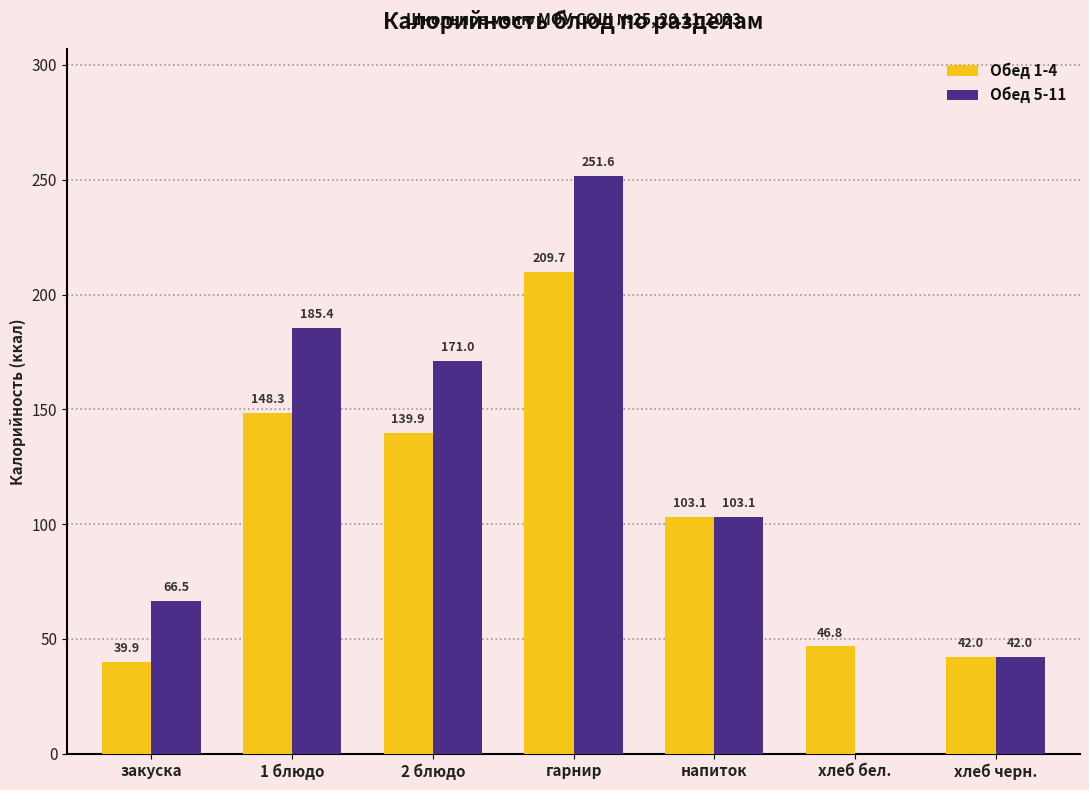

Where is Обед 1-4 nearest to the value 124?

2 блюдо